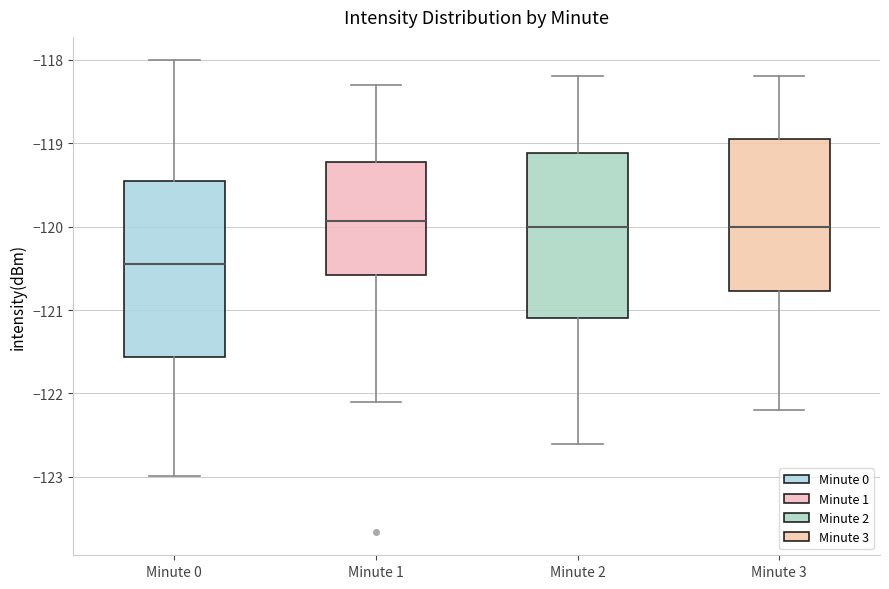

Reading left to right, transcribe this box plot: for each box, give where its median line is, the range the box spans, and where its two whiskers end, as read against the y-axis. The values are not printed on the chart, so give them approximately, as read against the axis.

Minute 0: median -120.4, box -121.6 to -119.5, whiskers -123.0 to -118.0
Minute 1: median -119.9, box -120.6 to -119.2, whiskers -122.1 to -118.3
Minute 2: median -120.0, box -121.1 to -119.1, whiskers -122.6 to -118.2
Minute 3: median -120.0, box -120.8 to -118.9, whiskers -122.2 to -118.2